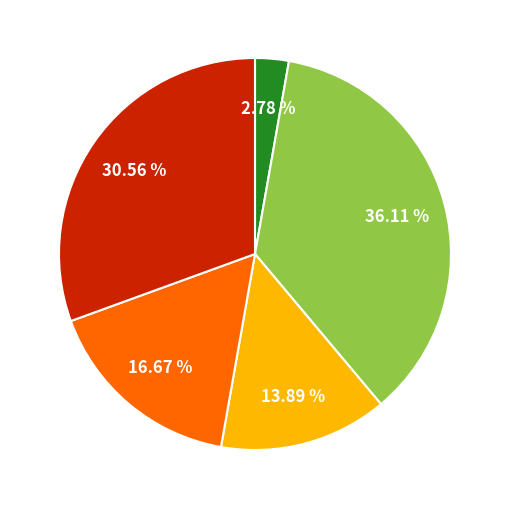

Is there any slice that represents more than half of the pie?

No